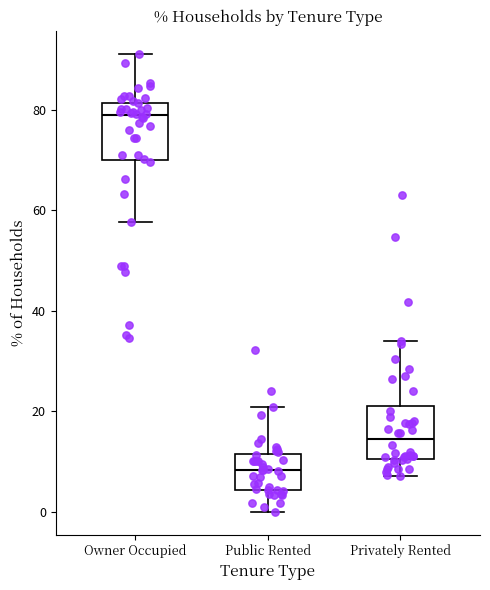

Reading left to right, read every box against the y-axis: the position of its median line, the range the box covers, and the ends of its whiskers. The values are not printed on the chart, so give them approximately, as read against the axis.

Owner Occupied: median 78, box 70 to 82, whiskers 58 to 92
Public Rented: median 8, box 4 to 12, whiskers 0 to 20
Privately Rented: median 14, box 10 to 22, whiskers 8 to 34